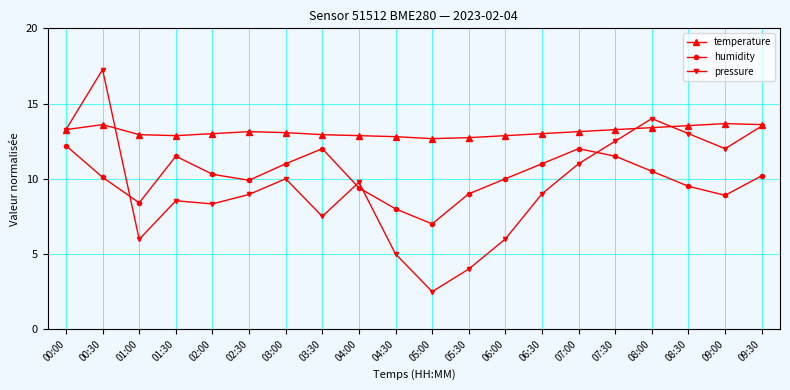

Between 04:00 and 05:30, which series saw the biggest shift?

pressure